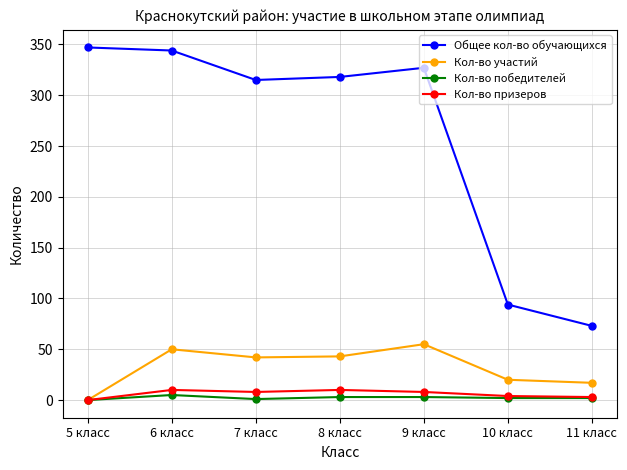

What are all the series names shown in the legend?

Общее кол-во обучающихся, Кол-во участий, Кол-во победителей, Кол-во призеров